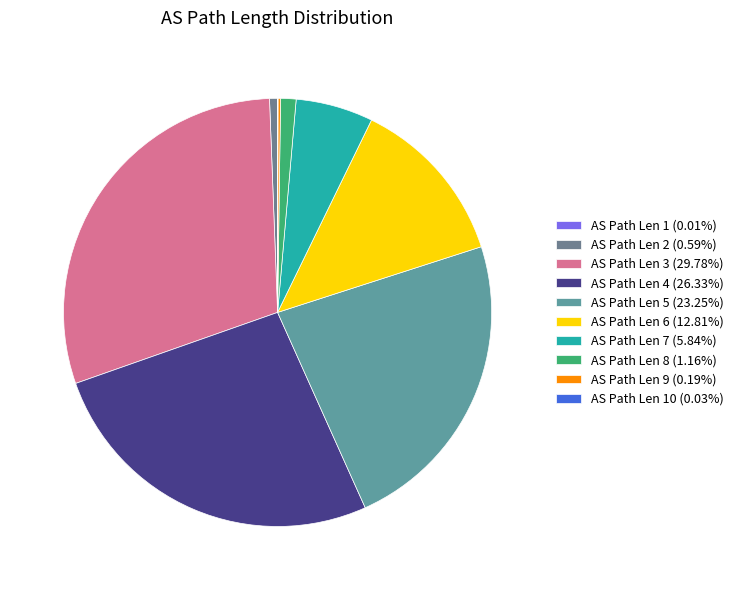

Does any single category account for the majority?

No